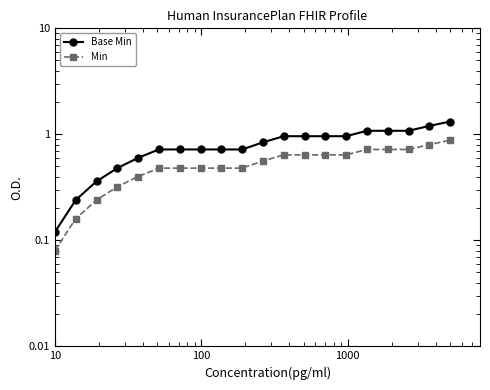

Which series has the largest total across all categories?

Base Min